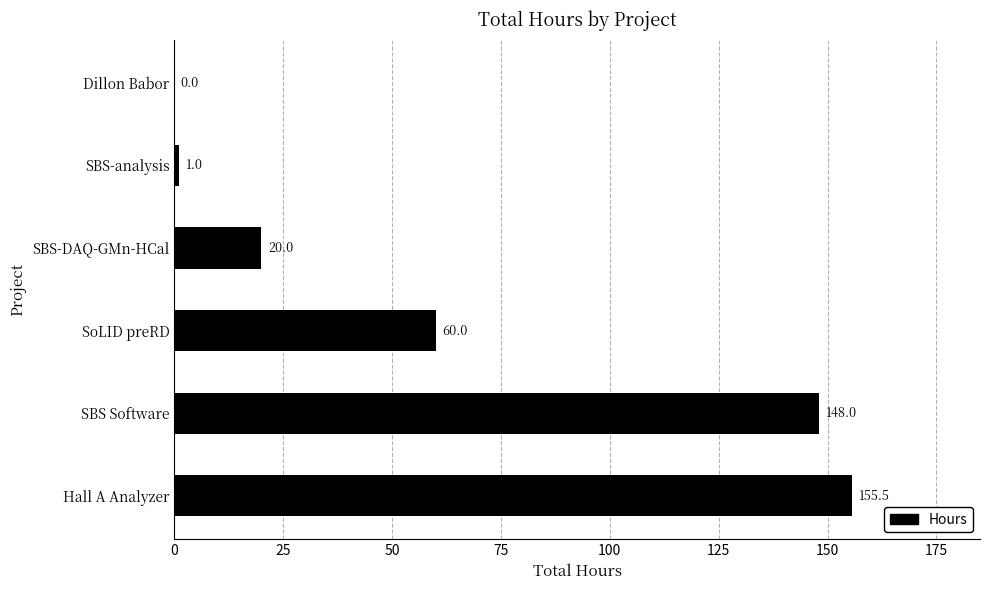

What is the average value?

64.1